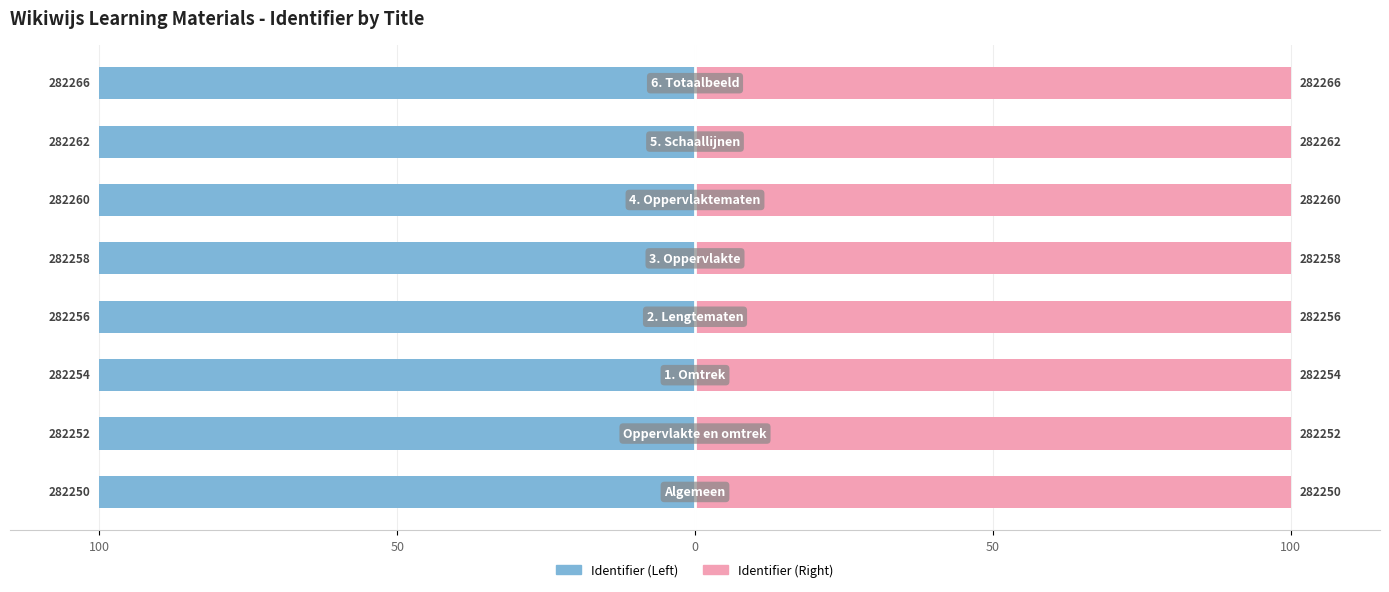

True or false: Identifier (Right) has a value of 100.0 at 100.

True